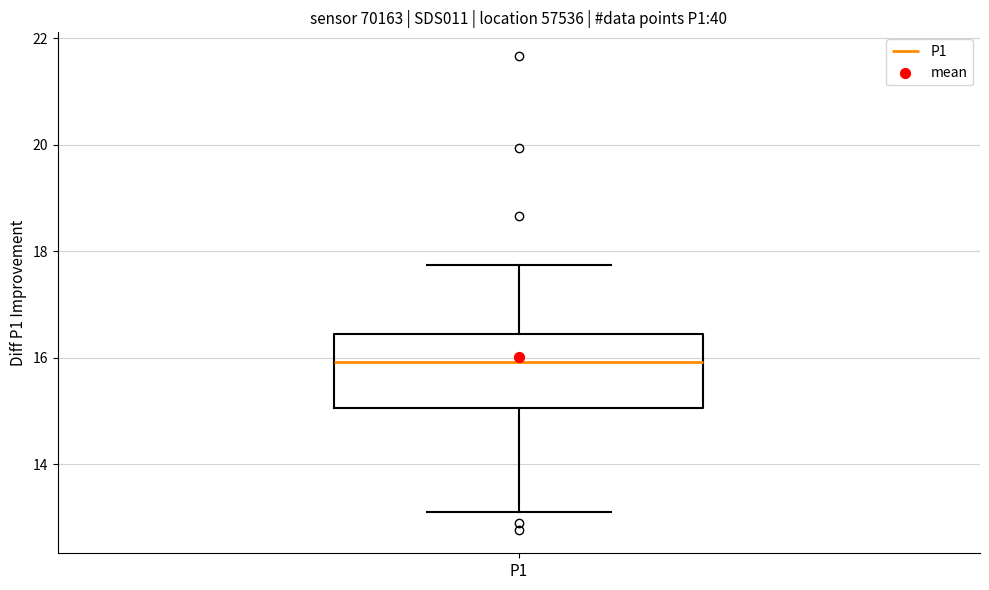

Read this box plot against the y-axis: the position of the median line, the range covered by the box, and the ends of both whiskers. The values are not printed on the chart, so give them approximately, as read against the axis.

median 16.0, box 15.0 to 16.4, whiskers 13.2 to 17.8